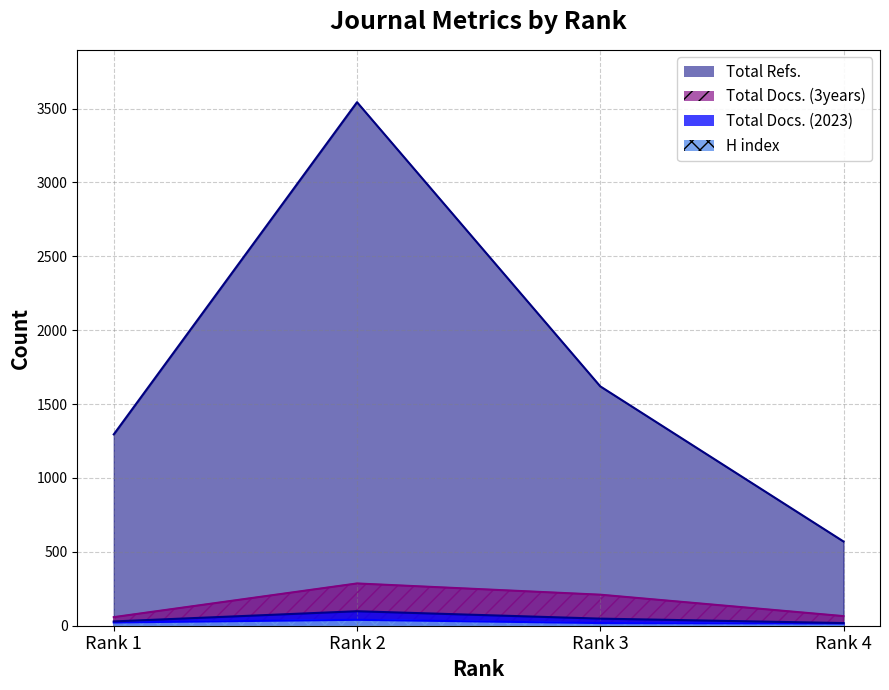

Where is the first local maximum for Total Docs. (3years)?

Rank 2